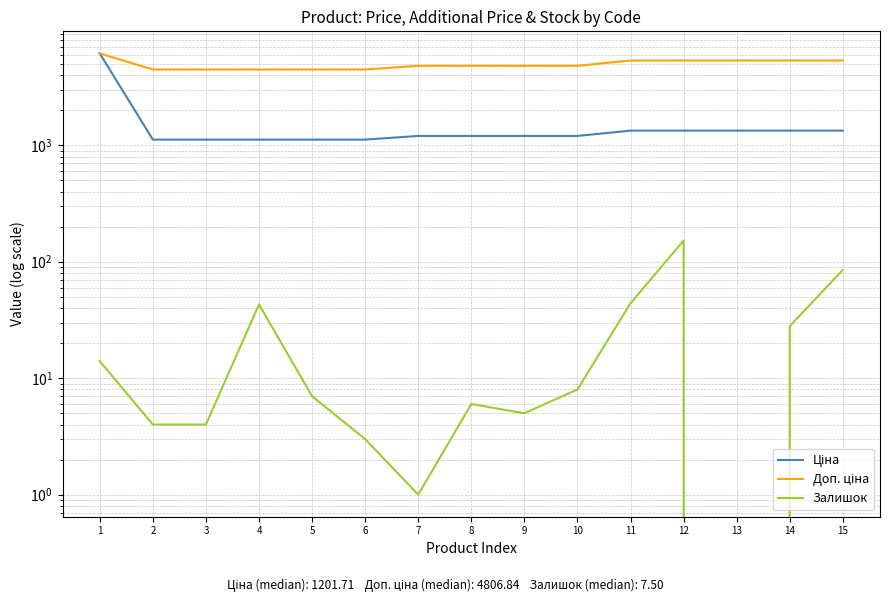

The Ціна series shows 1201.7 at 9. True or false?

True